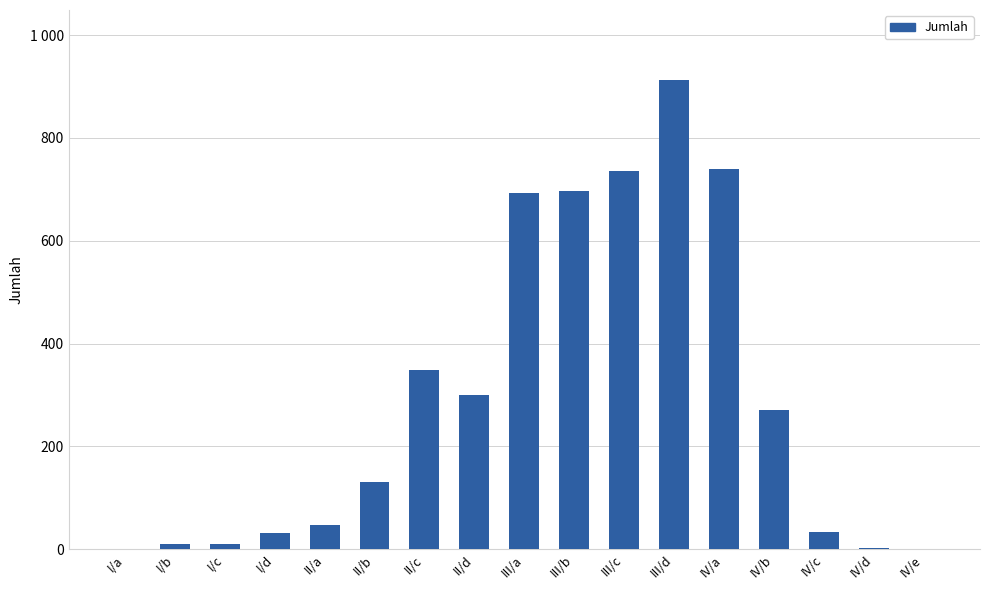

At which label is the value closest to 456?

II/c